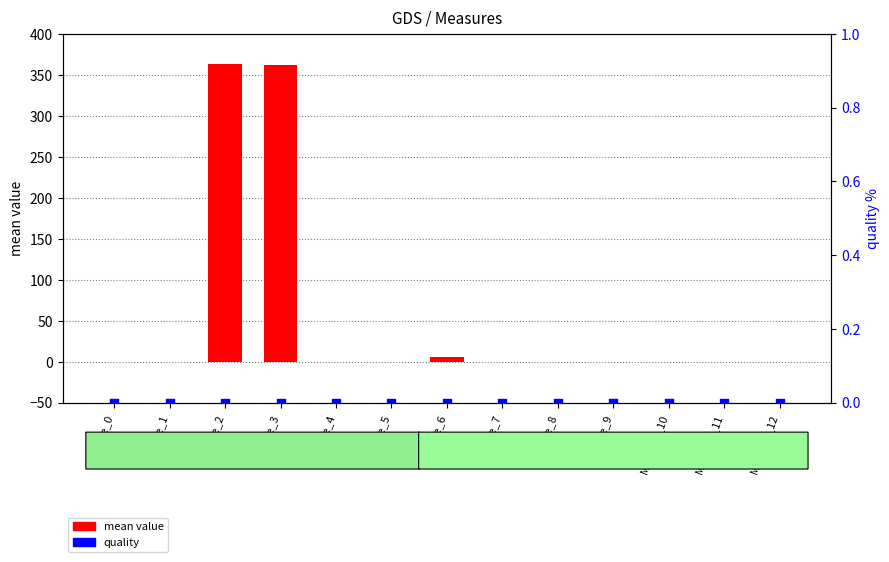

At which category is the sum across all series the highest?

Measure_2